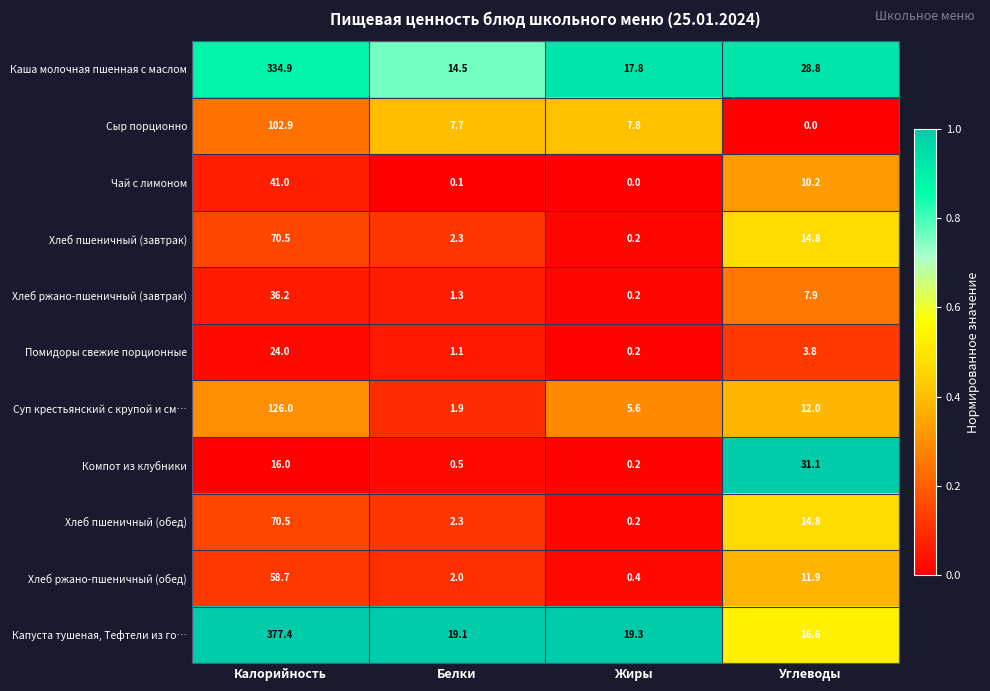

What is the sum of all Каша молочная пшенная с маслом values?

396.0